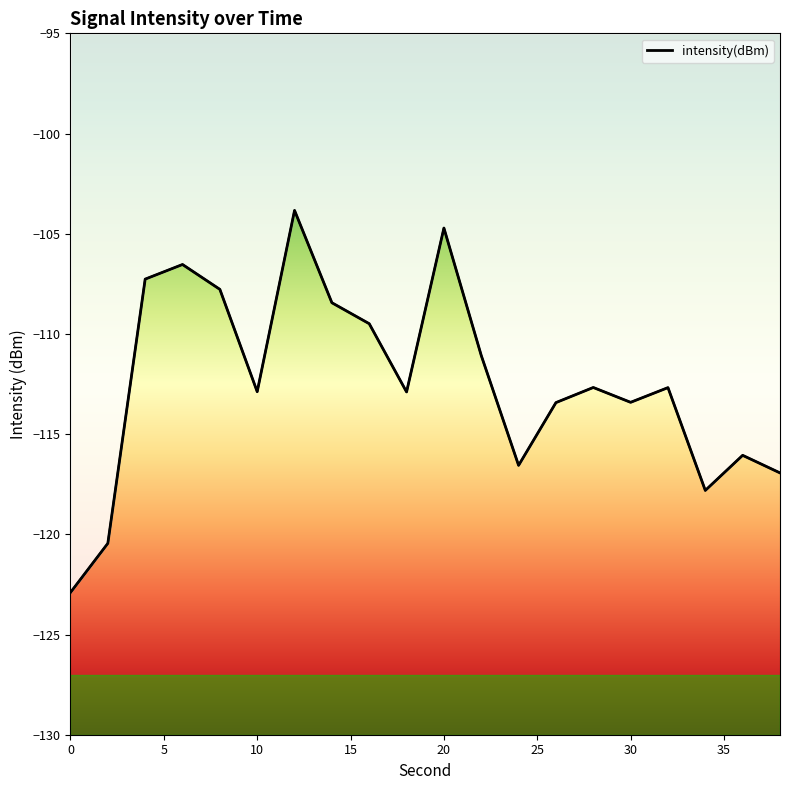

What is the change in value from 4 to 8?

-0.5